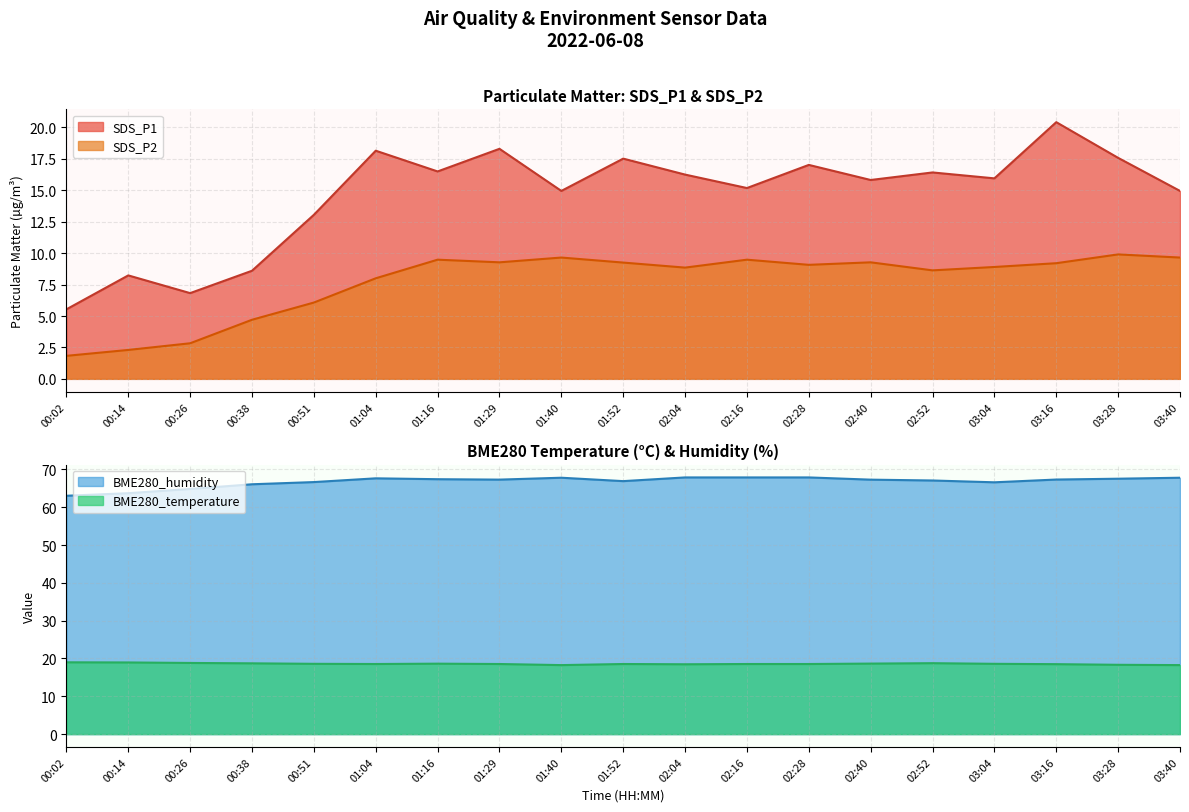

How many categories are shown in the chart?

19